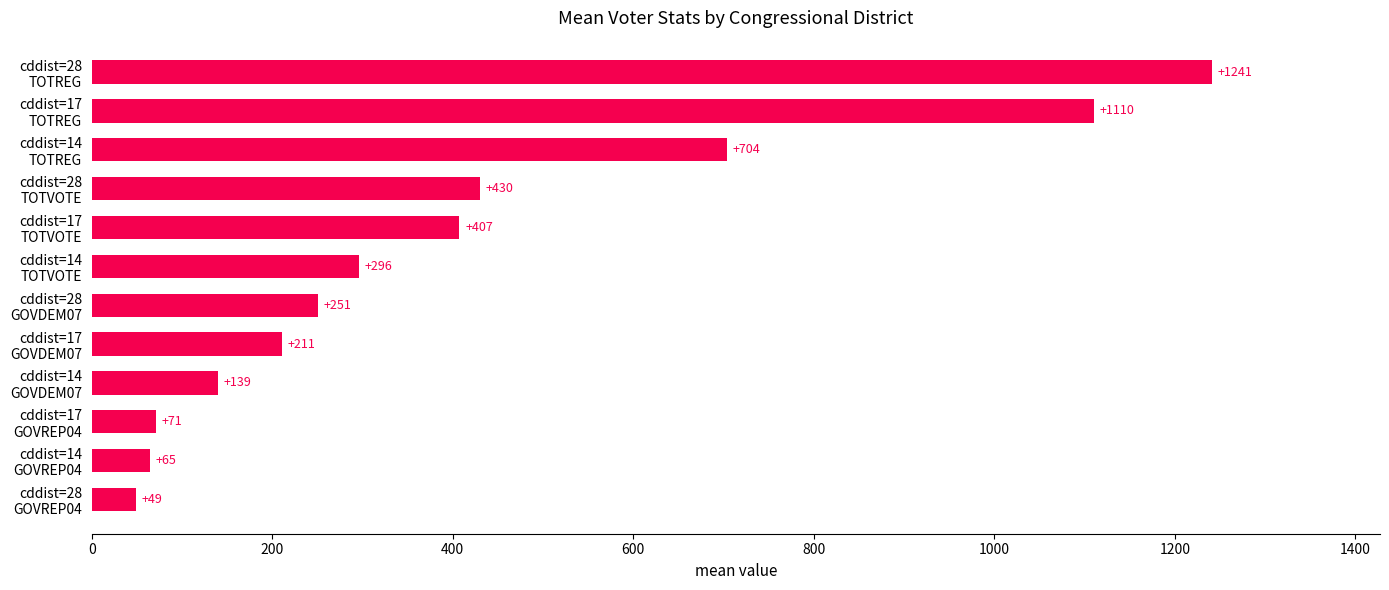

What is the difference between the maximum and minimum values?

1192.0